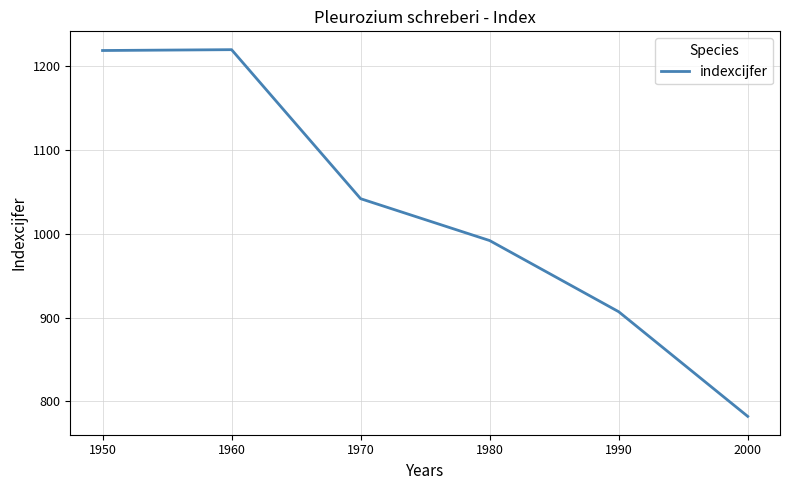

How many distinct data groups are displayed?

1